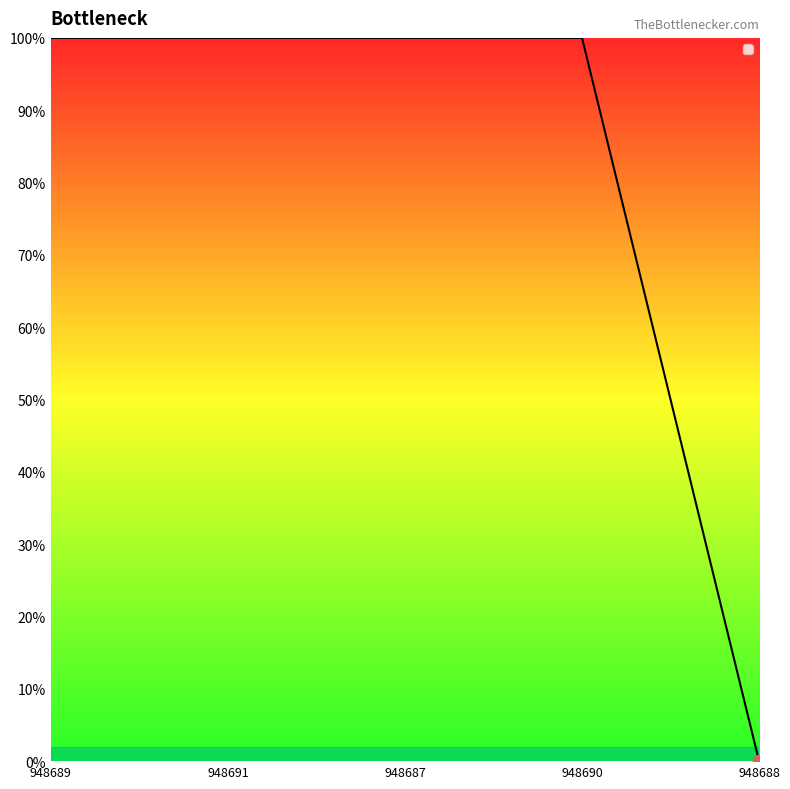

Which has a higher value, 948691 or 948690?

948691